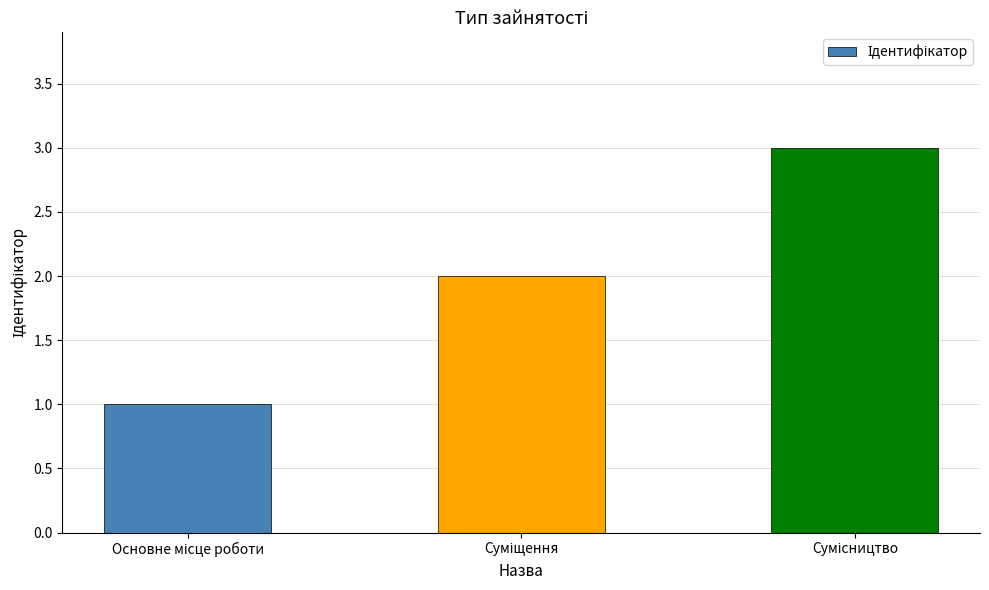

What is the sum of all values?

6